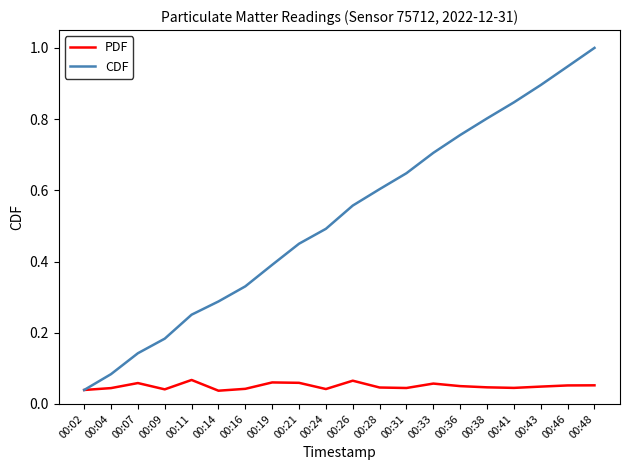

At which category is the sum across all series the highest?

00:48